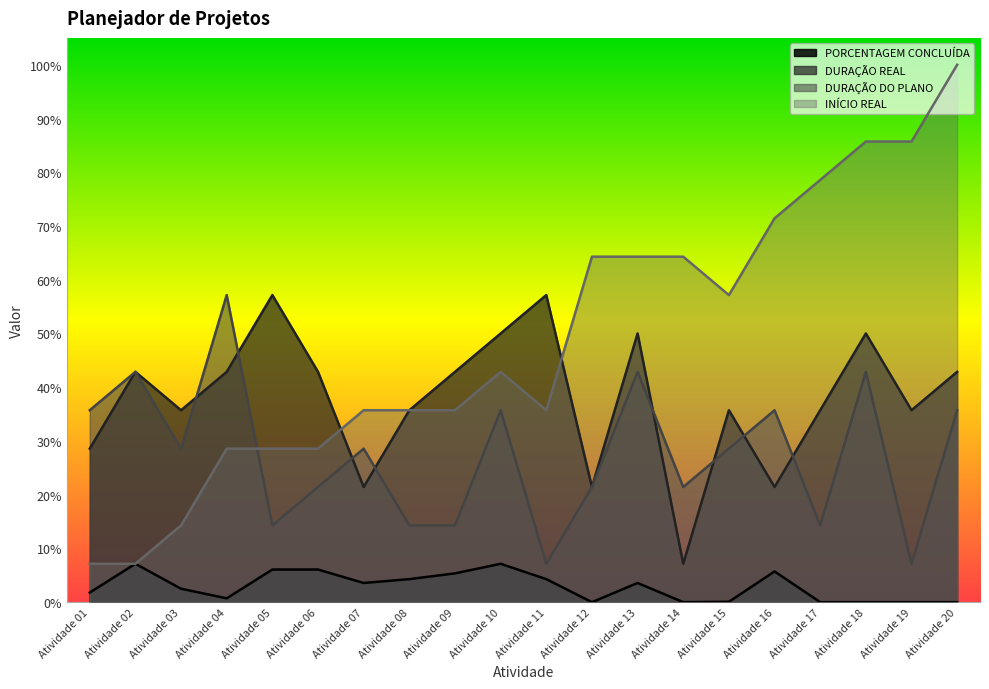

Reading left to right, transcribe all the data shown in this chart.

PORCENTAGEM CONCLUÍDA: Atividade 01=0.0	Atividade 02=0.1	Atividade 03=0.0	Atividade 04=0.0	Atividade 05=0.1	Atividade 06=0.1	Atividade 07=0.0	Atividade 08=0.0	Atividade 09=0.1	Atividade 10=0.1	Atividade 11=0.0	Atividade 12=0.0	Atividade 13=0.0	Atividade 14=0.0	Atividade 15=0.0	Atividade 16=0.1	Atividade 17=0.0	Atividade 18=0.0	Atividade 19=0.0	Atividade 20=0.0
DURAÇÃO REAL: Atividade 01=0.3	Atividade 02=0.4	Atividade 03=0.4	Atividade 04=0.4	Atividade 05=0.6	Atividade 06=0.4	Atividade 07=0.2	Atividade 08=0.4	Atividade 09=0.4	Atividade 10=0.5	Atividade 11=0.6	Atividade 12=0.2	Atividade 13=0.5	Atividade 14=0.1	Atividade 15=0.4	Atividade 16=0.2	Atividade 17=0.4	Atividade 18=0.5	Atividade 19=0.4	Atividade 20=0.4
DURAÇÃO DO PLANO: Atividade 01=0.4	Atividade 02=0.4	Atividade 03=0.3	Atividade 04=0.6	Atividade 05=0.1	Atividade 06=0.2	Atividade 07=0.3	Atividade 08=0.1	Atividade 09=0.1	Atividade 10=0.4	Atividade 11=0.1	Atividade 12=0.2	Atividade 13=0.4	Atividade 14=0.2	Atividade 15=0.3	Atividade 16=0.4	Atividade 17=0.1	Atividade 18=0.4	Atividade 19=0.1	Atividade 20=0.4
INÍCIO REAL: Atividade 01=0.1	Atividade 02=0.1	Atividade 03=0.1	Atividade 04=0.3	Atividade 05=0.3	Atividade 06=0.3	Atividade 07=0.4	Atividade 08=0.4	Atividade 09=0.4	Atividade 10=0.4	Atividade 11=0.4	Atividade 12=0.6	Atividade 13=0.6	Atividade 14=0.6	Atividade 15=0.6	Atividade 16=0.7	Atividade 17=0.8	Atividade 18=0.9	Atividade 19=0.9	Atividade 20=1.0